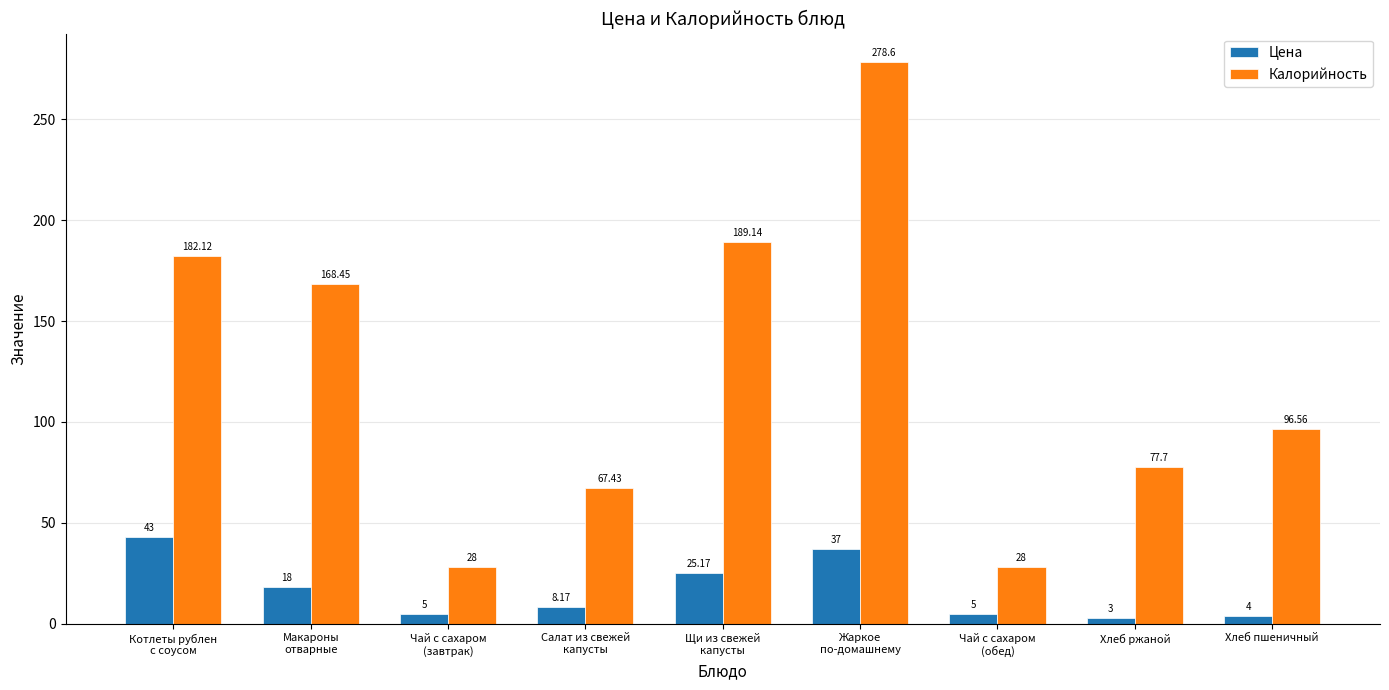

Which series has the largest total across all categories?

Калорийность